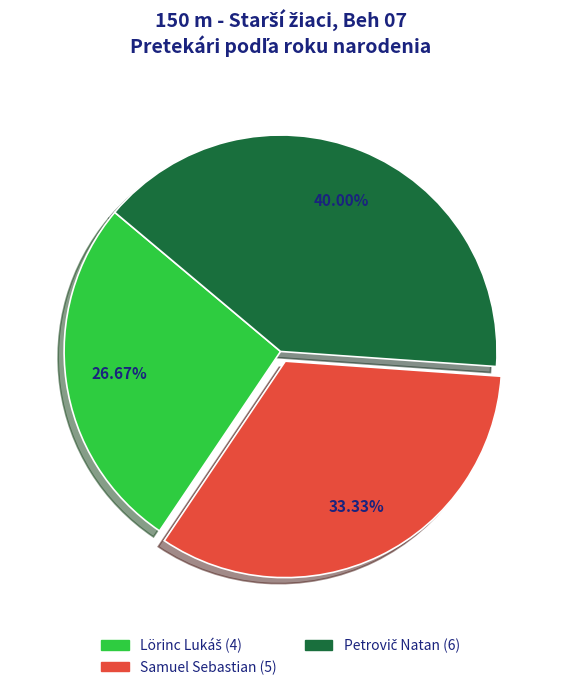

Does any single category account for the majority?

No